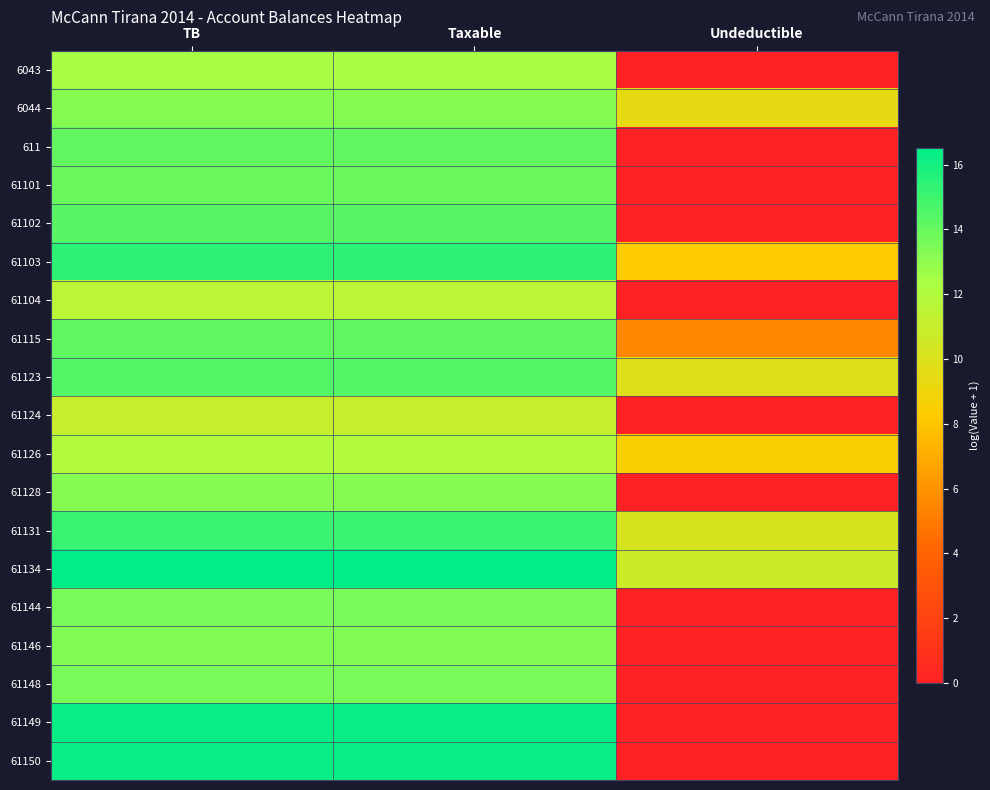

Which label corresponds to the largest value in the chart?

TB